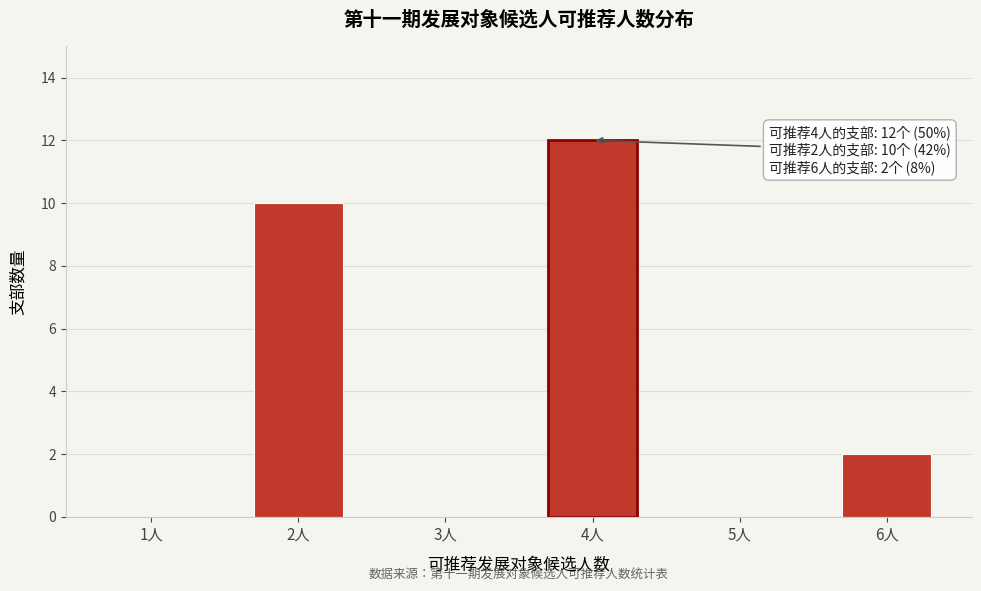

Reading left to right, what are all the values shown in this chart?

1人=0	2人=10	3人=0	4人=12	5人=0	6人=2